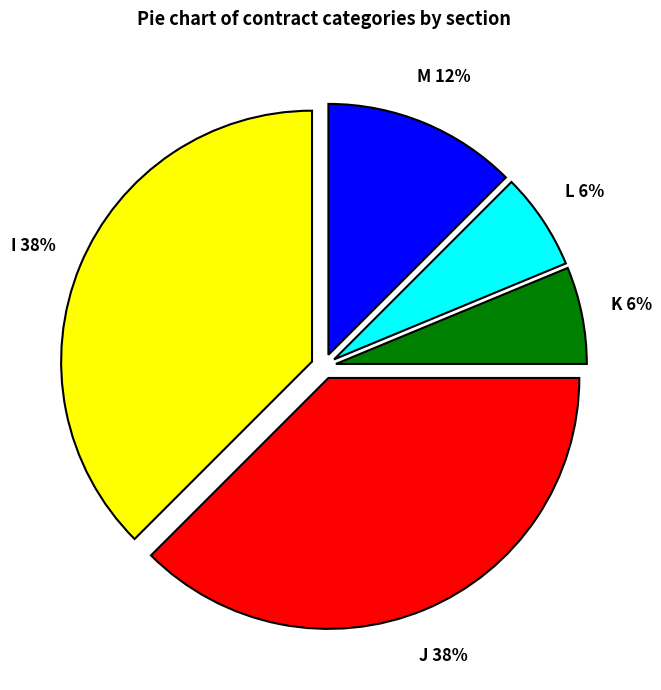

Is there any slice that represents more than half of the pie?

No